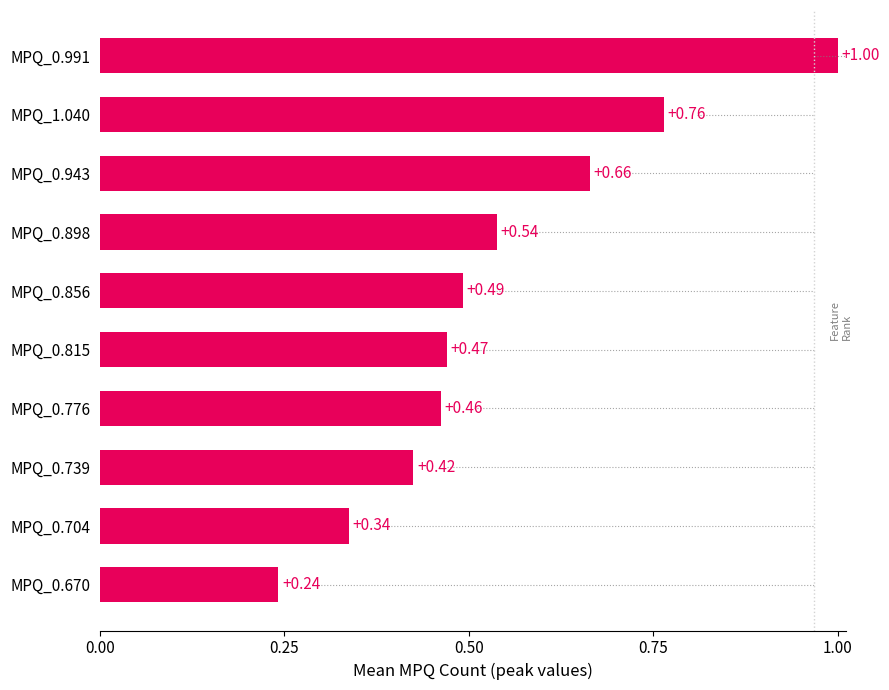

Which has a higher value, MPQ_0.739 or MPQ_0.856?

MPQ_0.856